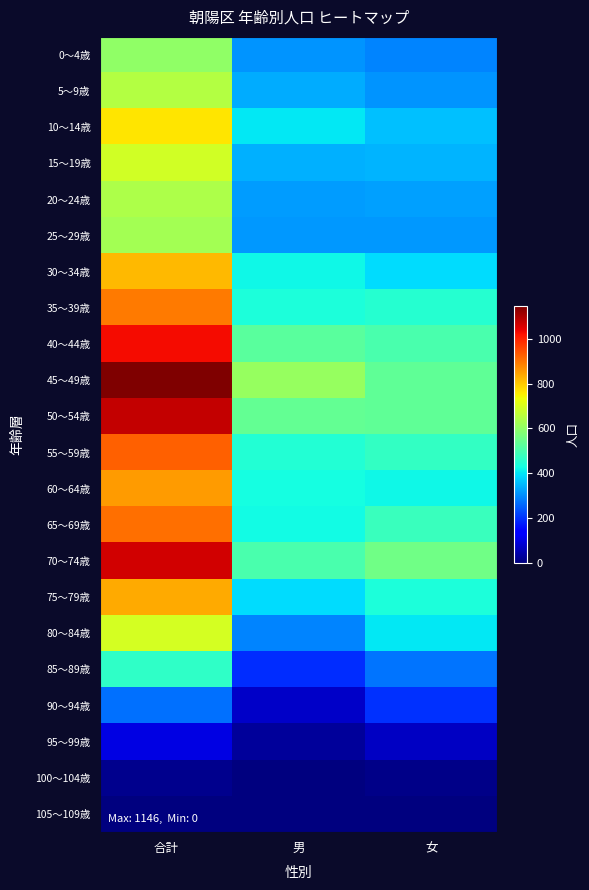

What is the total value across all series at 女?

7714